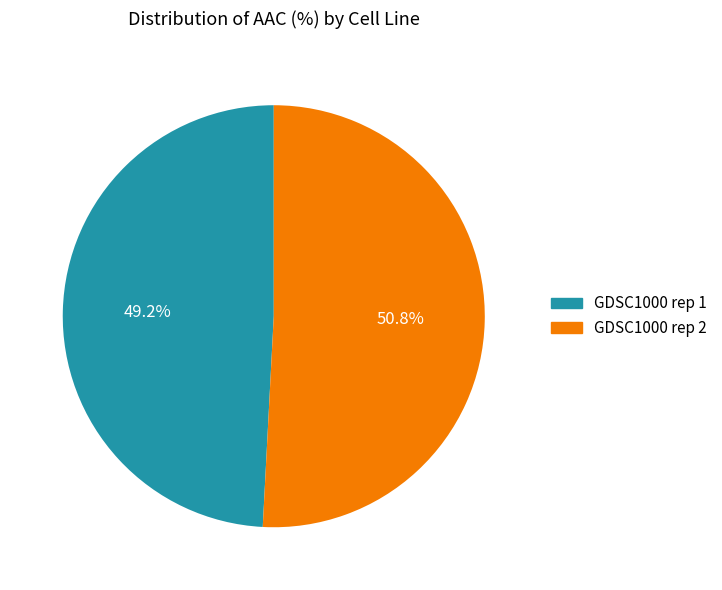

Which slice represents more than half of the pie?

GDSC1000 rep 2